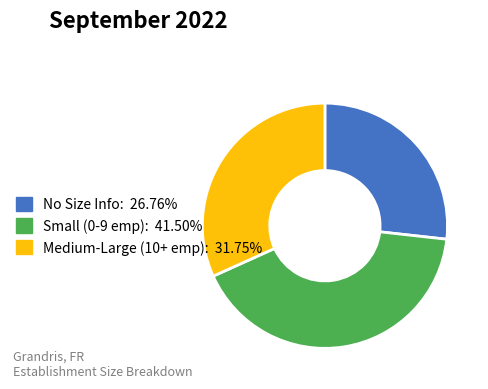

Count the number of slices in the pie.

3